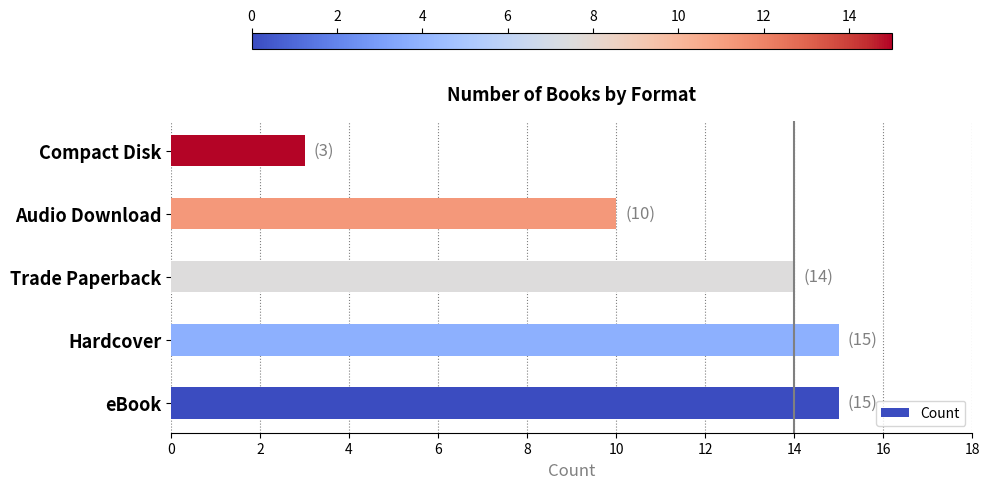

Reading bottom to top, extract all data points from this chart.

eBook=15	Hardcover=15	Trade Paperback=14	Audio Download=10	Compact Disk=3